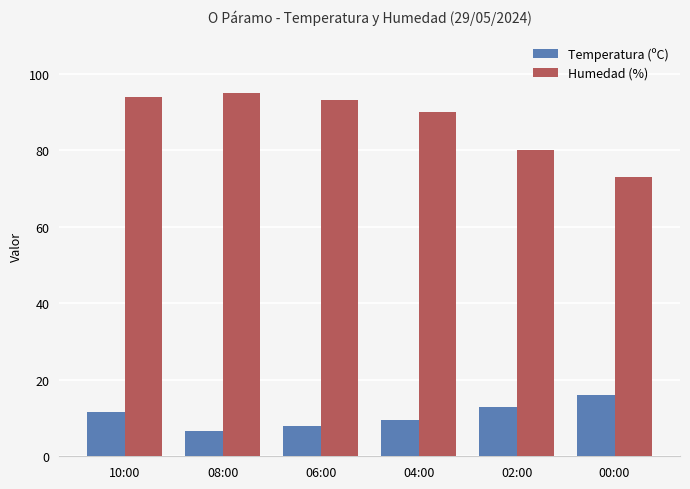

At which label does Humedad (%) reach its minimum?

00:00